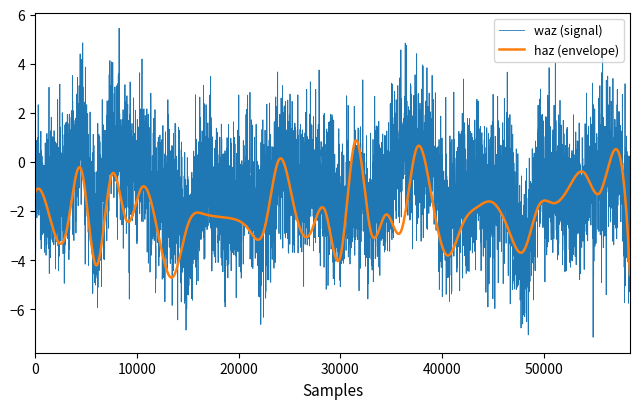

Which series has the largest range (max minus min)?

waz (signal)